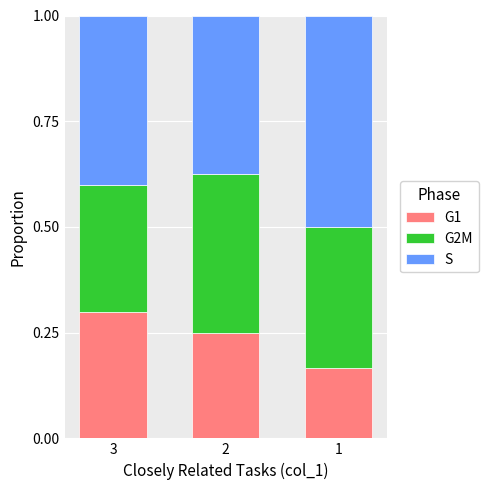

Count the G1 values in the range 0 to 1.

3